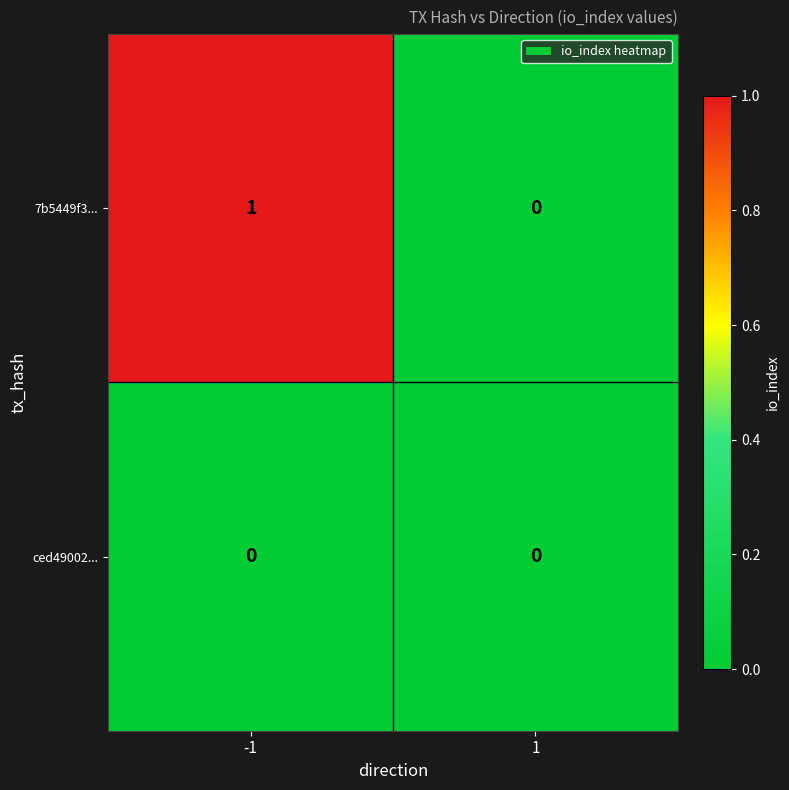

Which series has the widest spread of values?

7b5449f3...